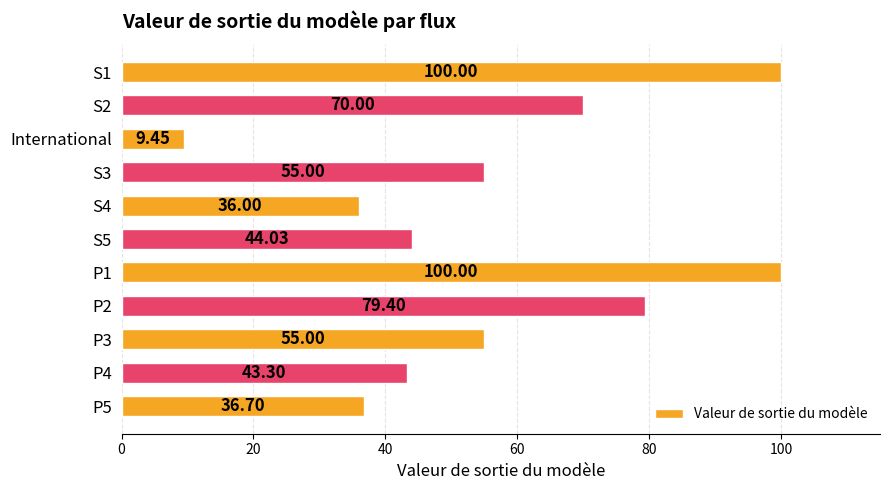

How many categories are shown in the chart?

11